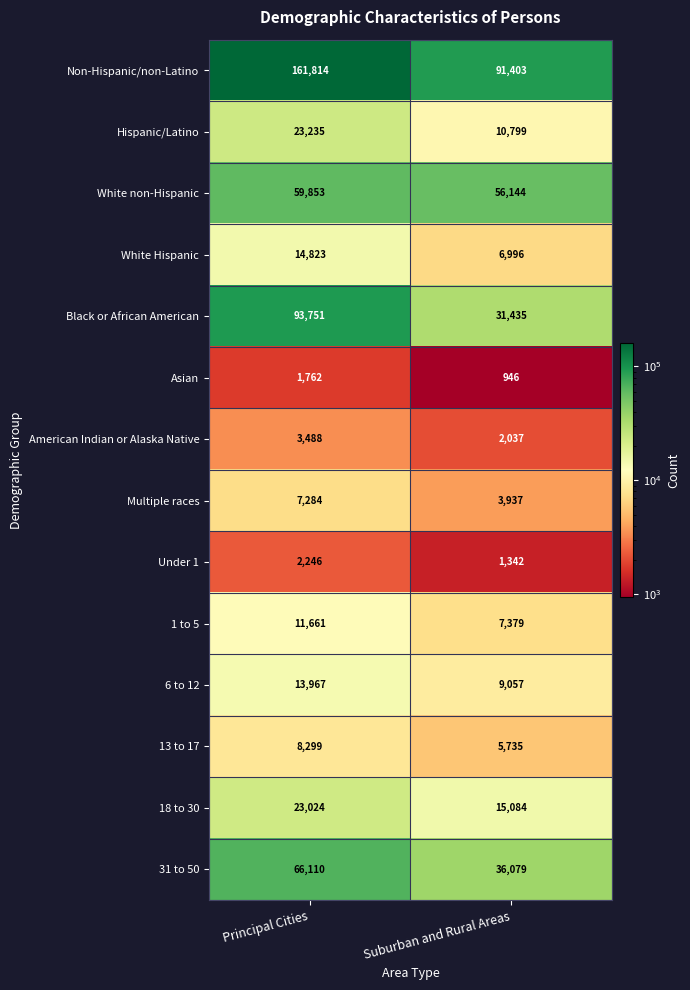

Reading left to right, extract all data points from this chart.

Non-Hispanic/non-Latino: 161814	91403
Hispanic/Latino: 23235	10799
White non-Hispanic: 59853	56144
White Hispanic: 14823	6996
Black or African American: 93751	31435
Asian: 1762	946
American Indian or Alaska Native: 3488	2037
Multiple races: 7284	3937
Under 1: 2246	1342
1 to 5: 11661	7379
6 to 12: 13967	9057
13 to 17: 8299	5735
18 to 30: 23024	15084
31 to 50: 66110	36079